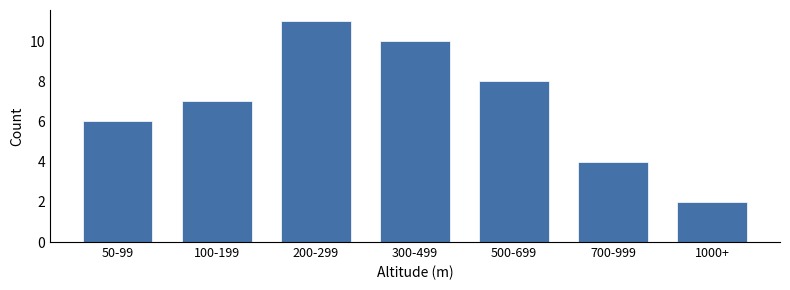

Reading right to left, list all the values displayed in this chart.

1000+=2	700-999=4	500-699=8	300-499=10	200-299=11	100-199=7	50-99=6